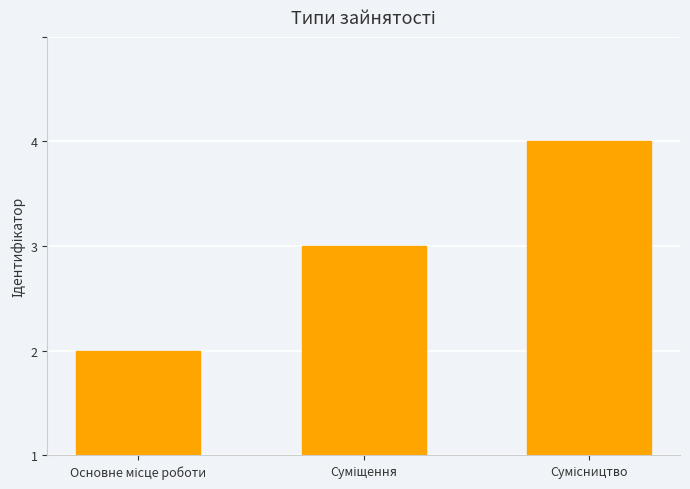

Are the bars horizontal?

No